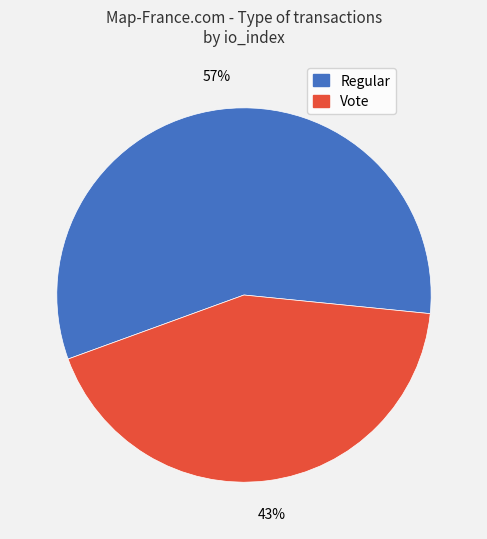

To the nearest percent, what is the difference between the Vote and Regular slice percentages?

14%